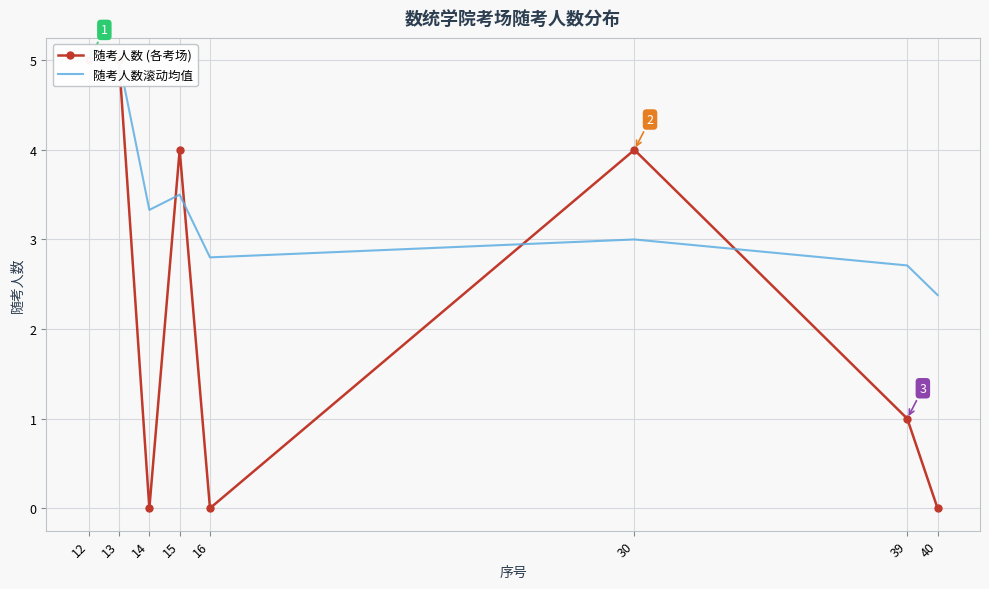

What is the average value of the 随考人数滚动均值 series?

3.5